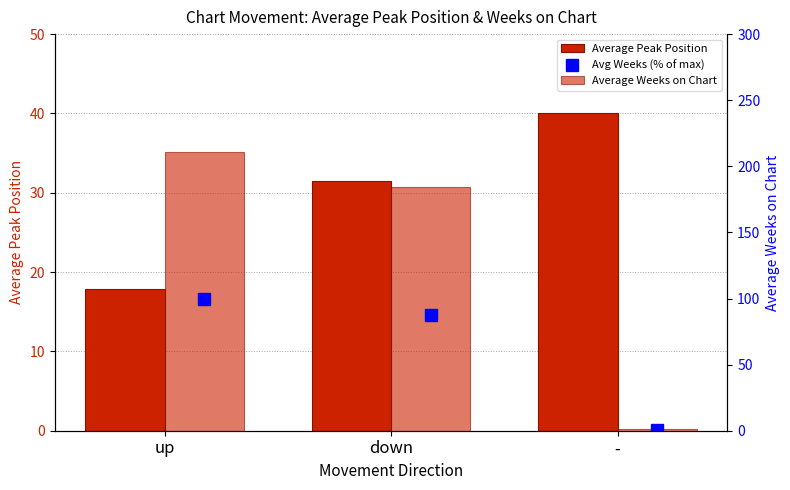

What is the difference between the Average Peak Position values at down and -?

8.5